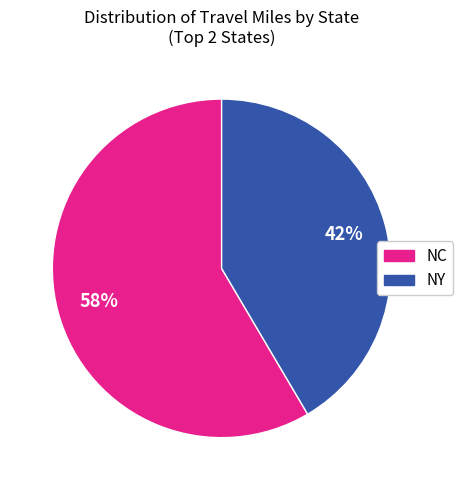

Is there a majority slice in this chart?

Yes